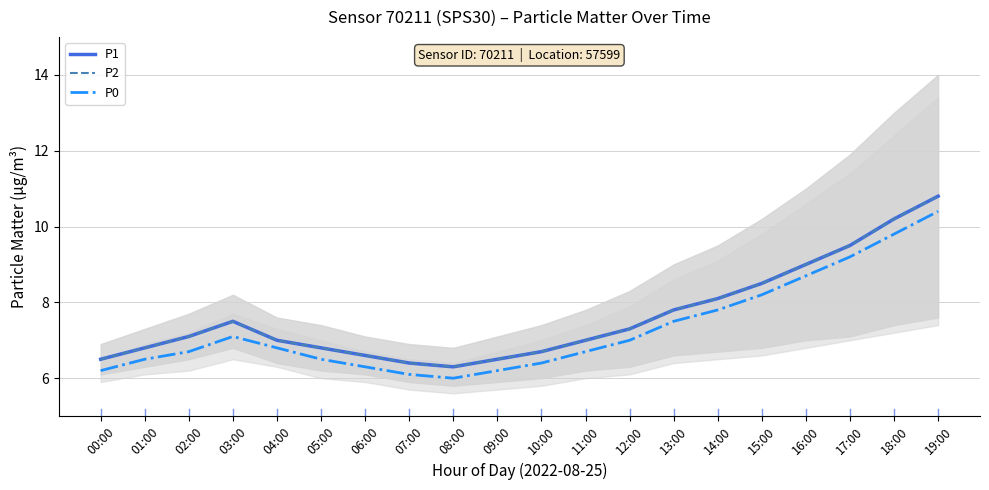

What value does the P0 series have at 16:00?

8.7